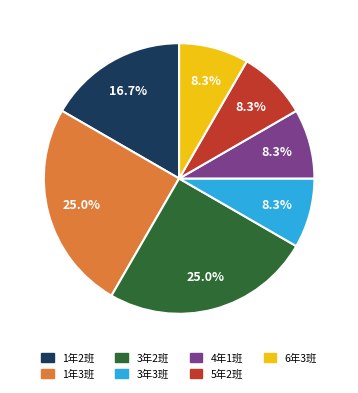

Is the sum of 1年2班 and 3年3班 greater than half?

No